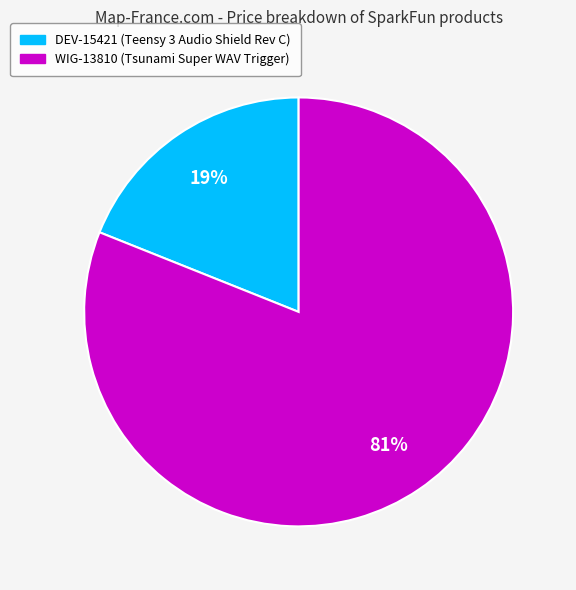

Is it true that DEV-15421 (Teensy 3 Audio Shield Rev C) is 33% of the pie?

False